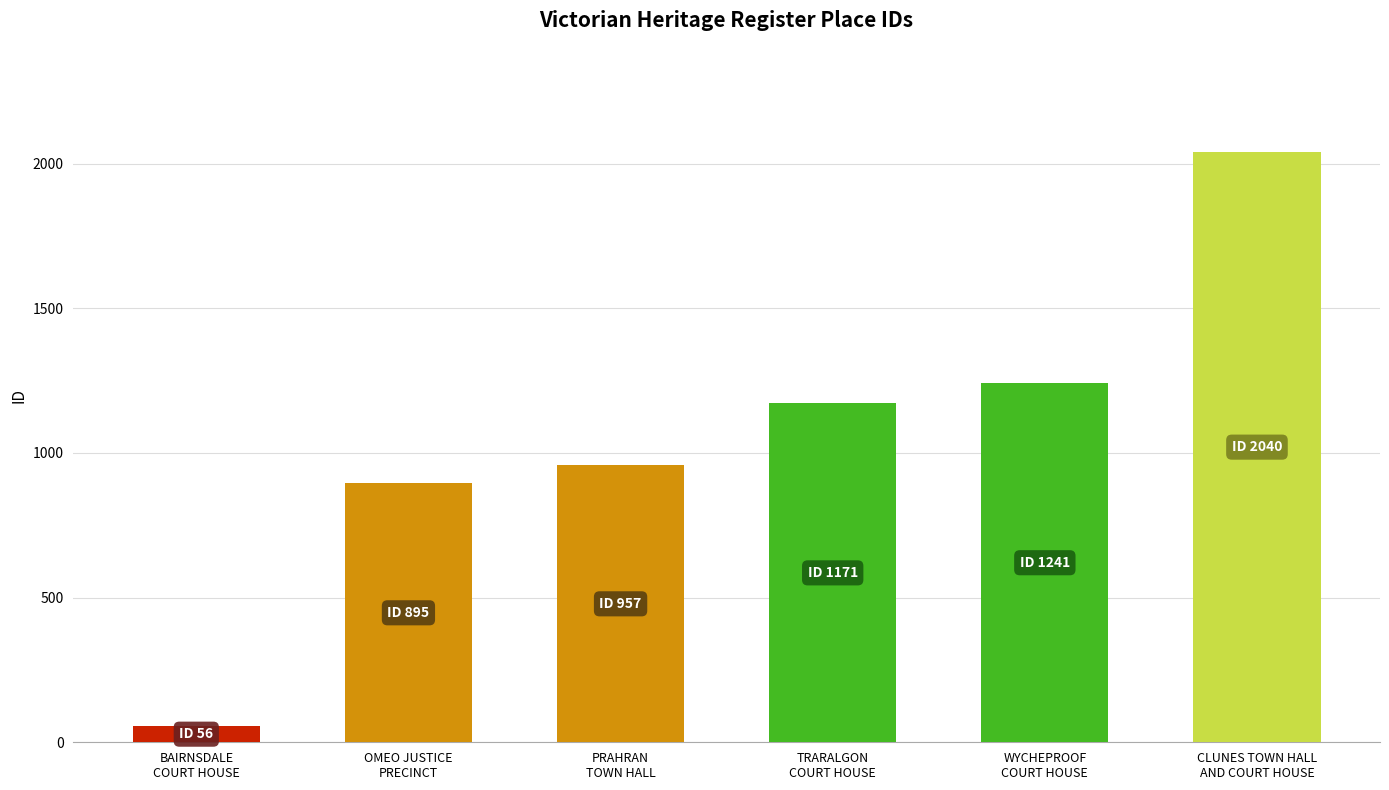

What is the label of the 4th bar from the left?

TRARALGON
COURT HOUSE